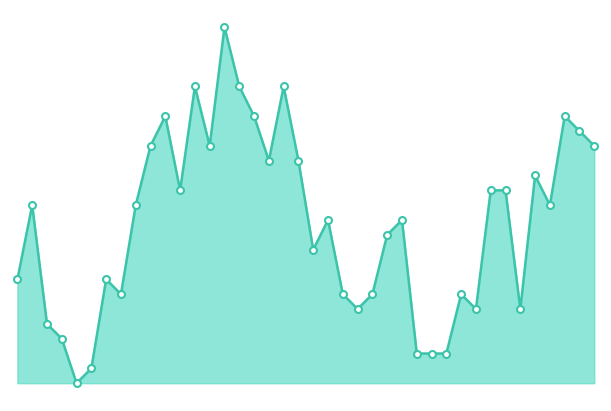

What is the greatest value displayed?

100.0